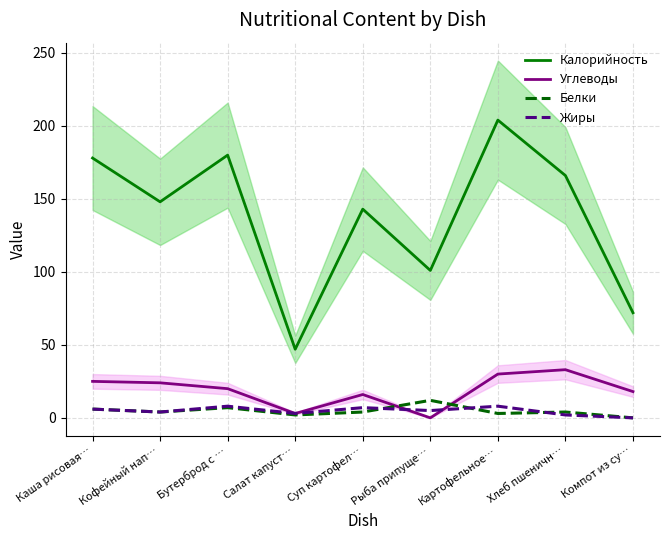

In Углеводы, how many points are lower than both neighbors (excluding endpoints)?

2